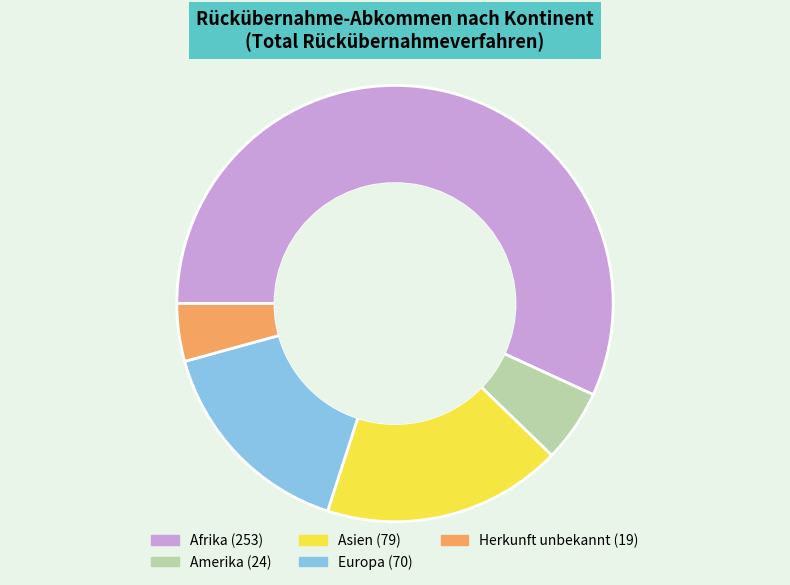

Which has a higher value, Afrika or Europa?

Afrika